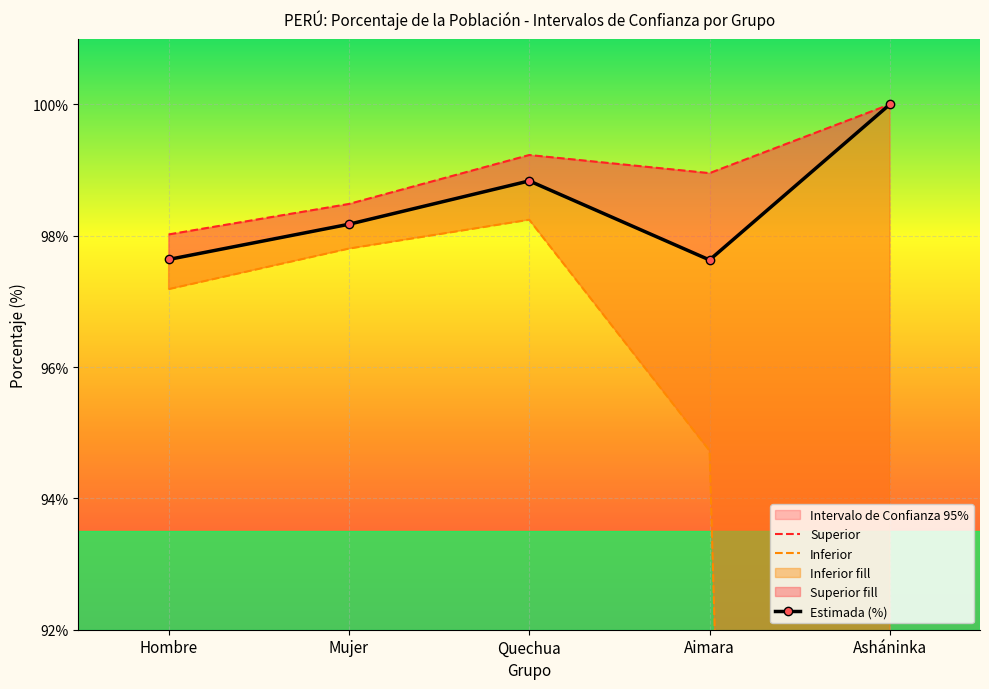

What position from the right is Asháninka?

1